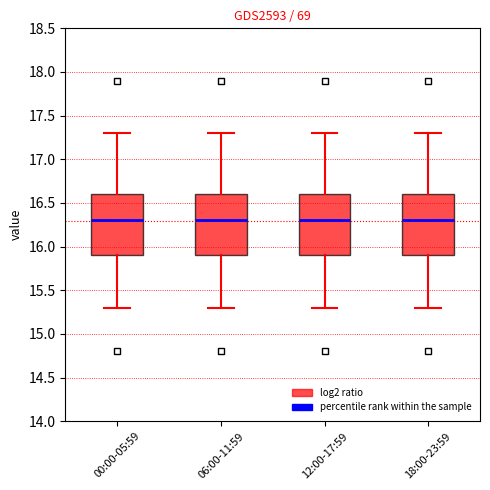

Reading left to right, transcribe this box plot: for each box, give where its median line is, the range the box spans, and where its two whiskers end, as read against the y-axis. The values are not printed on the chart, so give them approximately, as read against the axis.

00:00-05:59: median 16.3, box 15.9 to 16.6, whiskers 15.3 to 17.3
06:00-11:59: median 16.3, box 15.9 to 16.6, whiskers 15.3 to 17.3
12:00-17:59: median 16.3, box 15.9 to 16.6, whiskers 15.3 to 17.3
18:00-23:59: median 16.3, box 15.9 to 16.6, whiskers 15.3 to 17.3